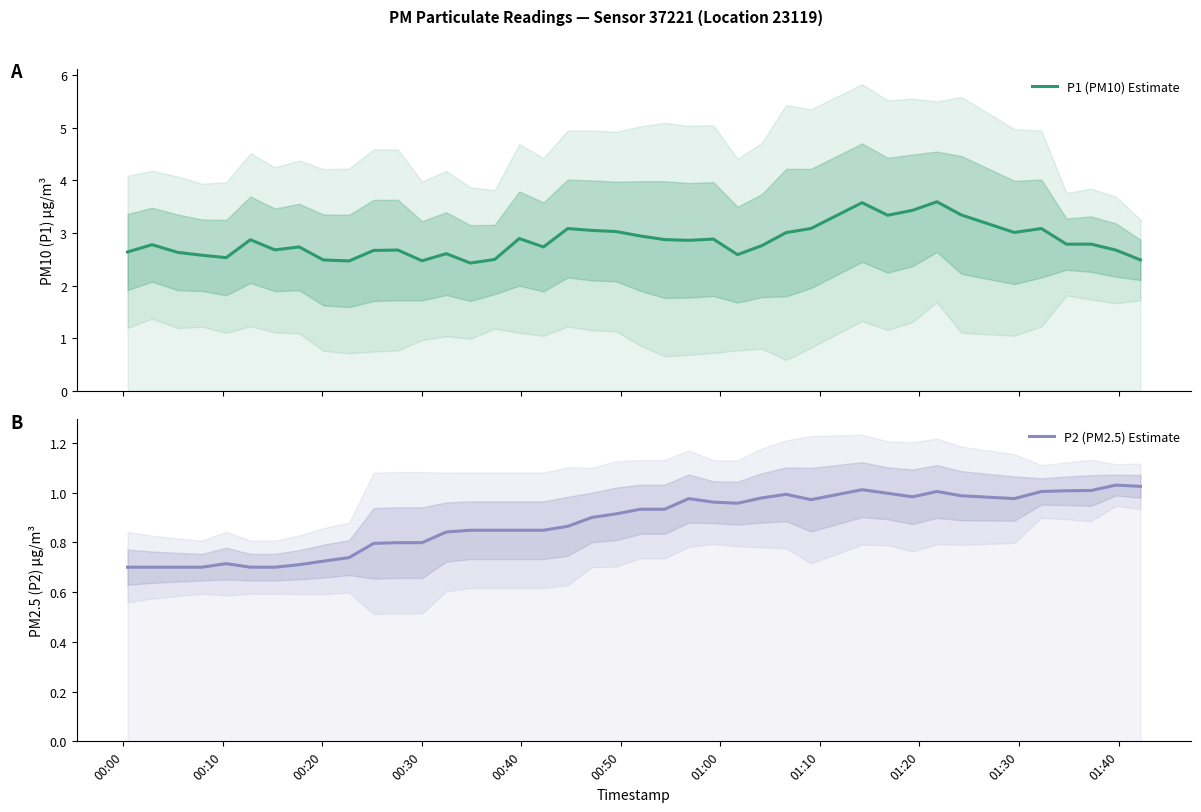

True or false: P1 (PM10) Estimate and P2 (PM2.5) Estimate cross at least once.

False